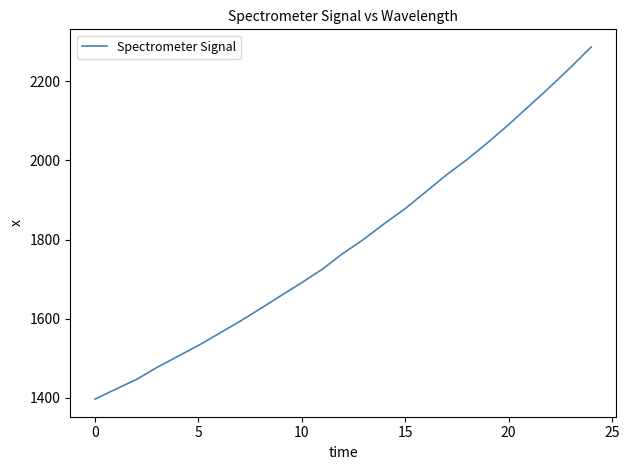

What is the maximum value shown in the chart?

2287.2